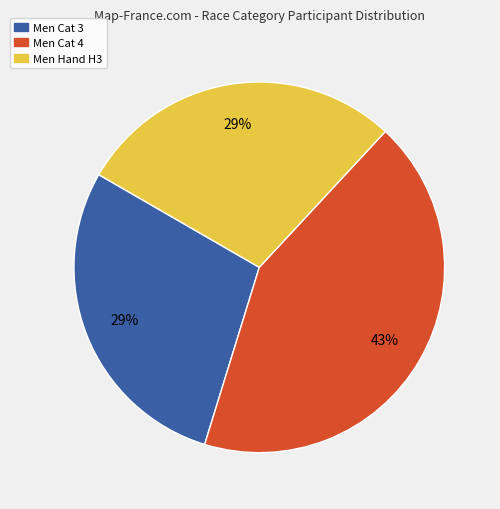

True or false: Men Cat 4 accounts for 33% of the total.

False